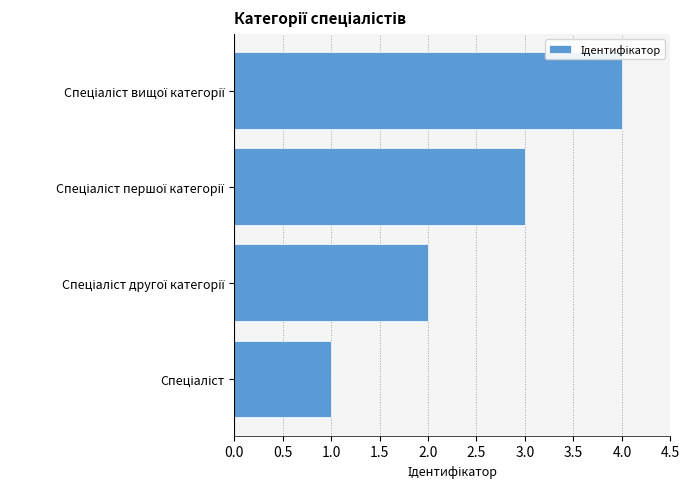

What is the greatest value displayed?

4